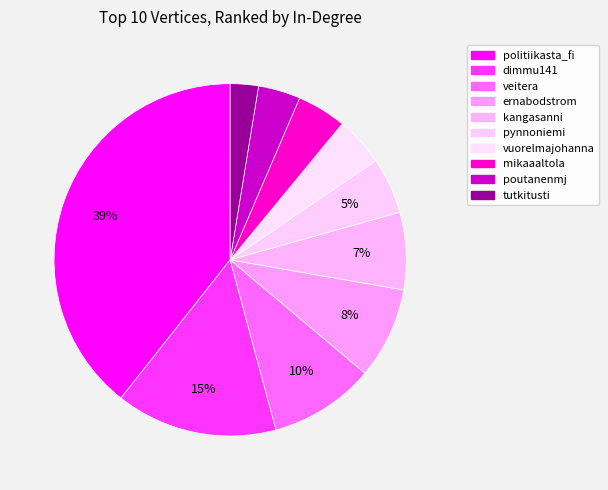

Which has a higher value, ernabodstrom or veitera?

veitera